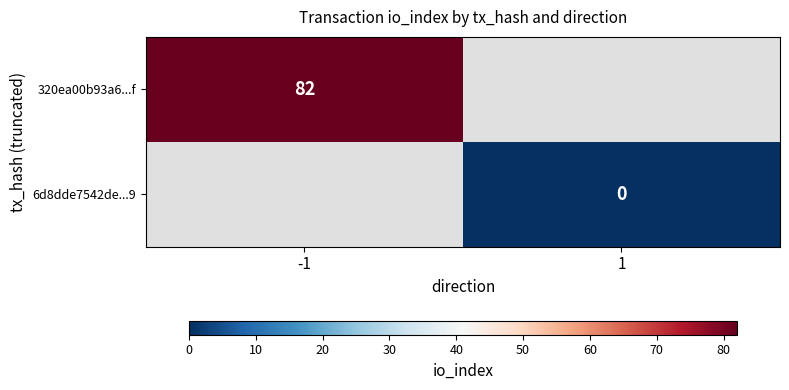

True or false: 320ea00b93a6...f has a value of 82 at -1.

True